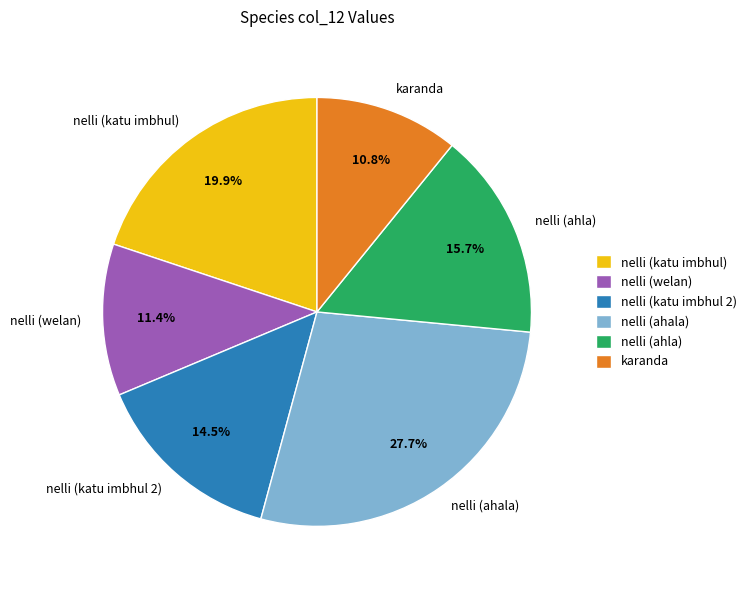

How many slices are in this pie chart?

6